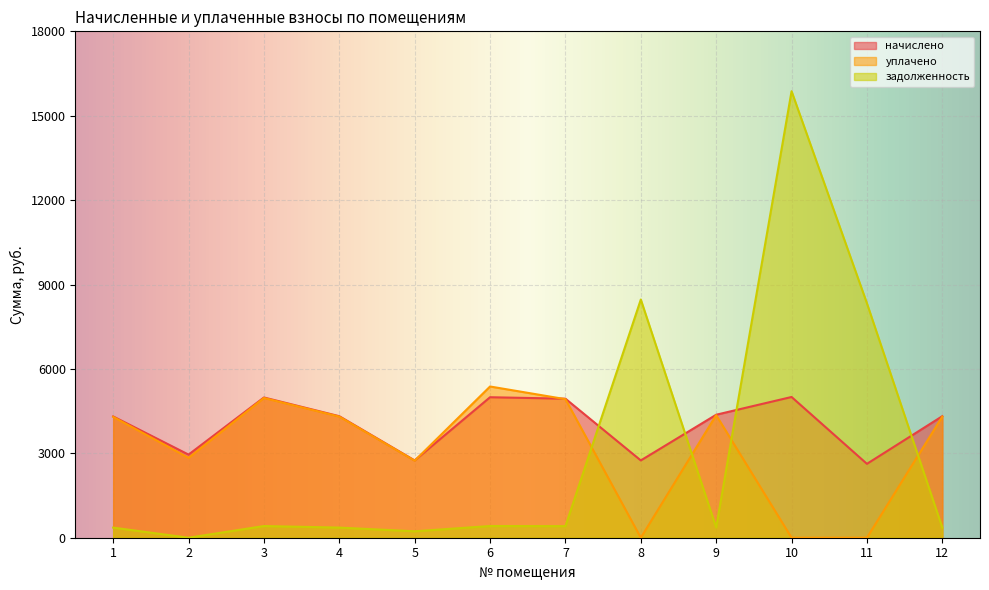

What is the value of the начислено point at the 7th from the left?

4942.1